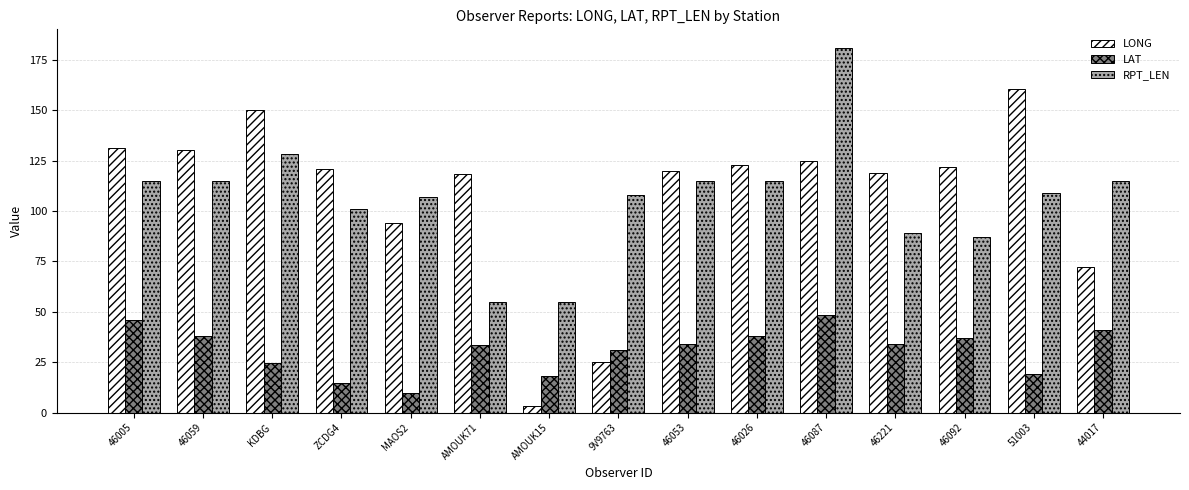

Rank the series by their maximum value, from lowest to highest.

LAT, LONG, RPT_LEN